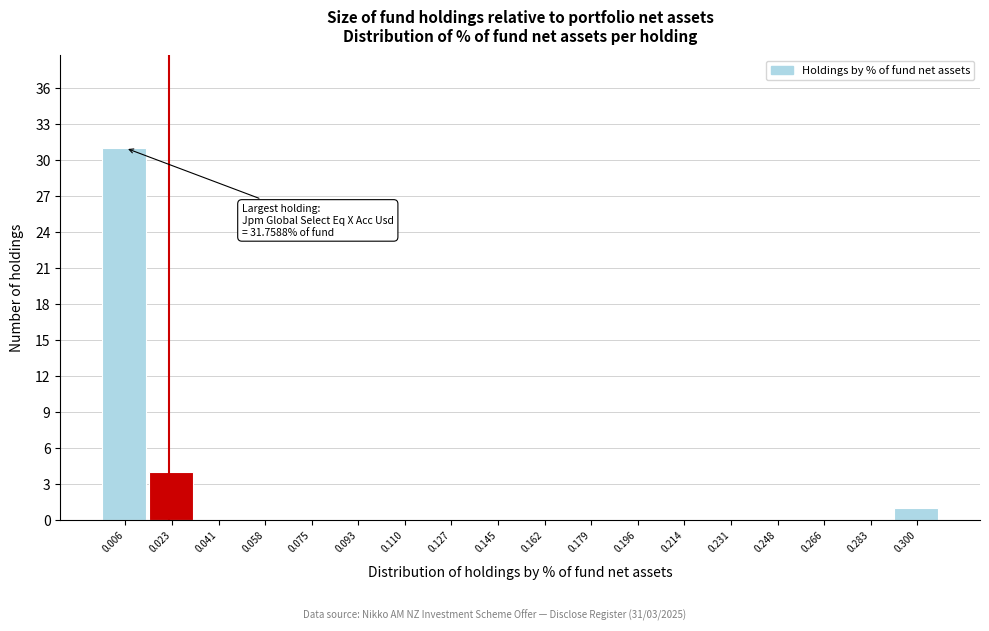

Reading left to right, list all the values displayed in this chart.

0.006=31	0.023=4	0.041=0	0.058=0	0.075=0	0.093=0	0.110=0	0.127=0	0.145=0	0.162=0	0.179=0	0.196=0	0.214=0	0.231=0	0.248=0	0.266=0	0.283=0	0.300=1